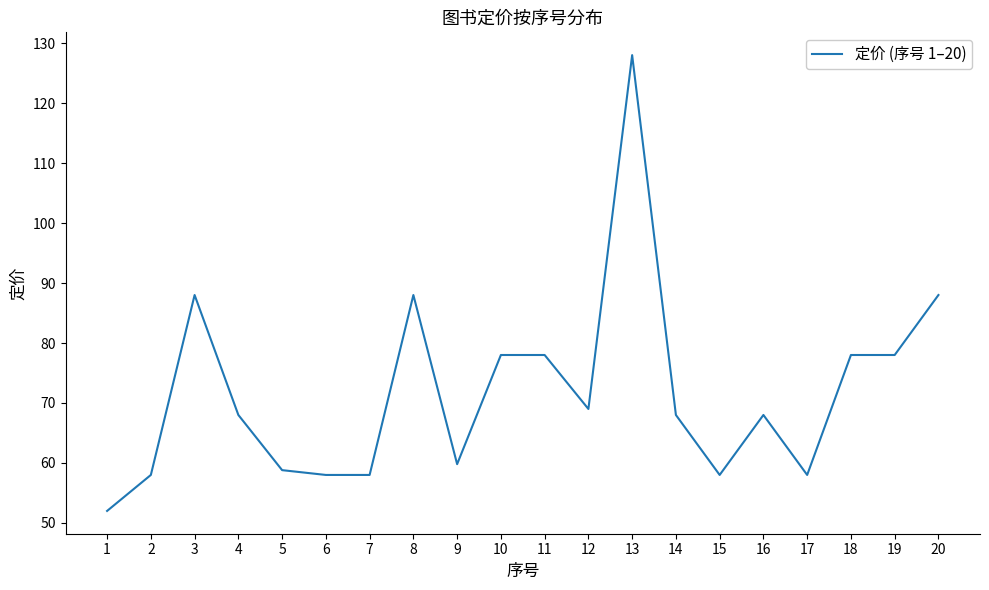

What is the smallest value displayed?

52.0